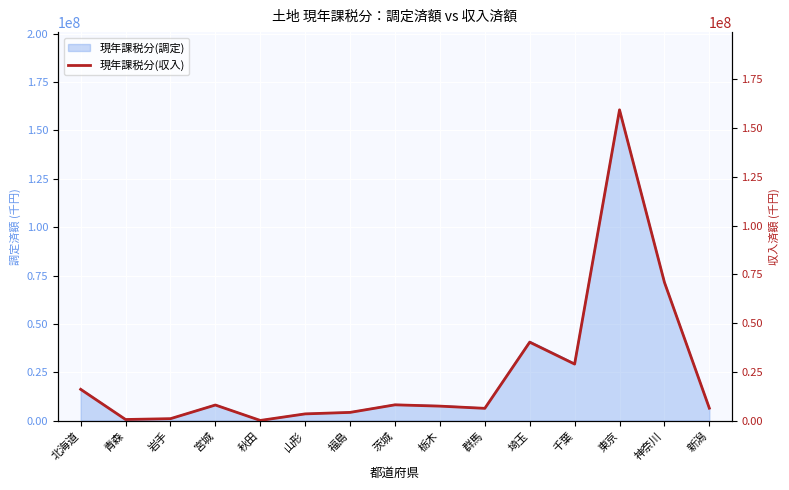

List the labels in order of value, smallest first.

秋田, 青森, 岩手, 山形, 福島, 群馬, 新潟, 栃木, 宮城, 茨城, 北海道, 千葉, 埼玉, 神奈川, 東京